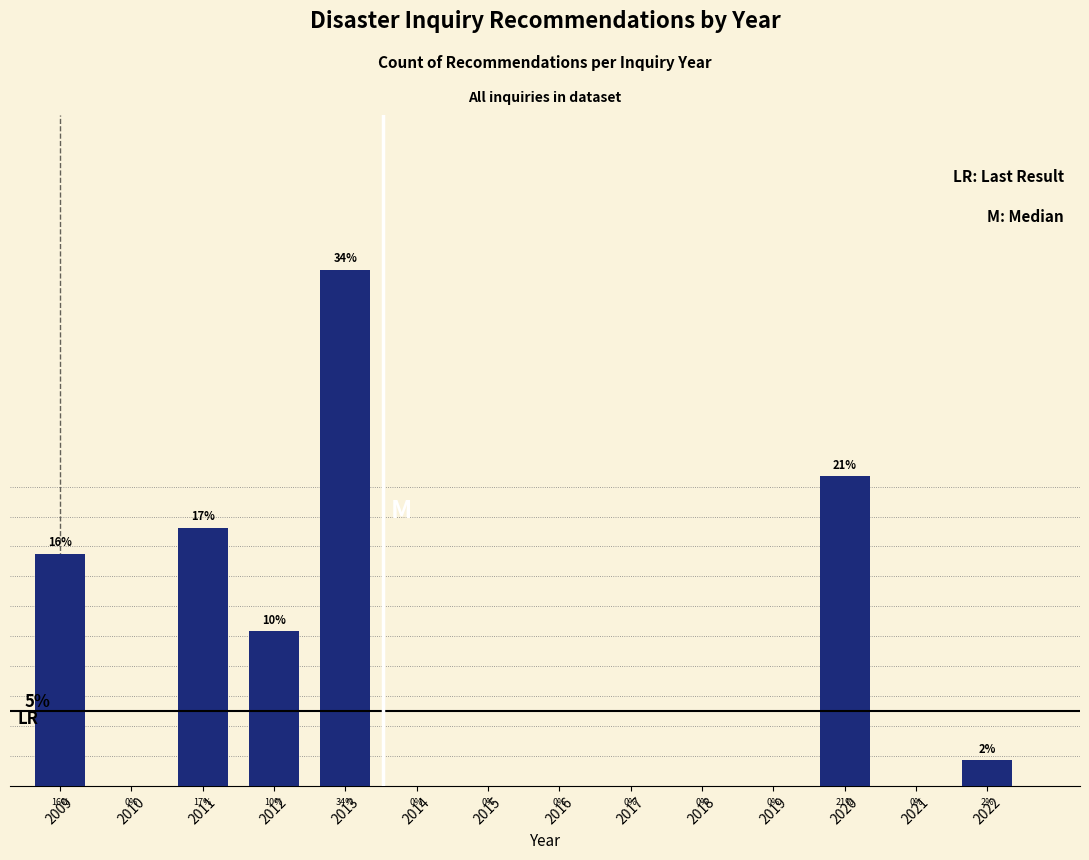

Are the bars horizontal?

No